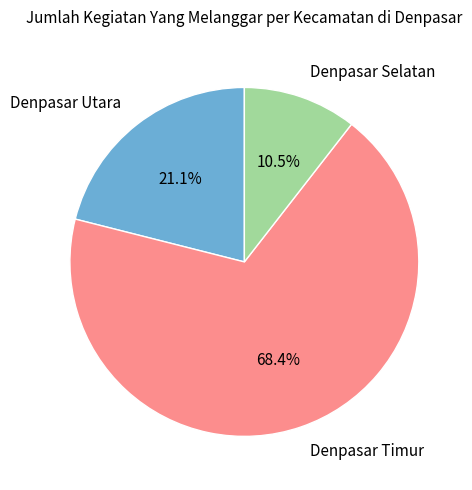

How much of the chart is everything except Denpasar Timur?

31.6%